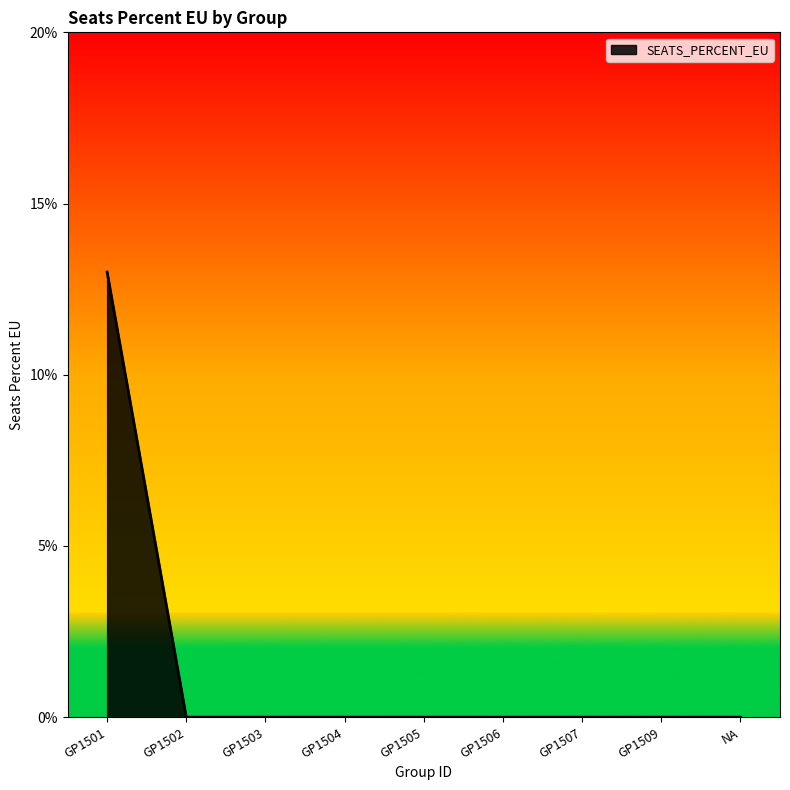

Does the chart have visible grid lines?

No